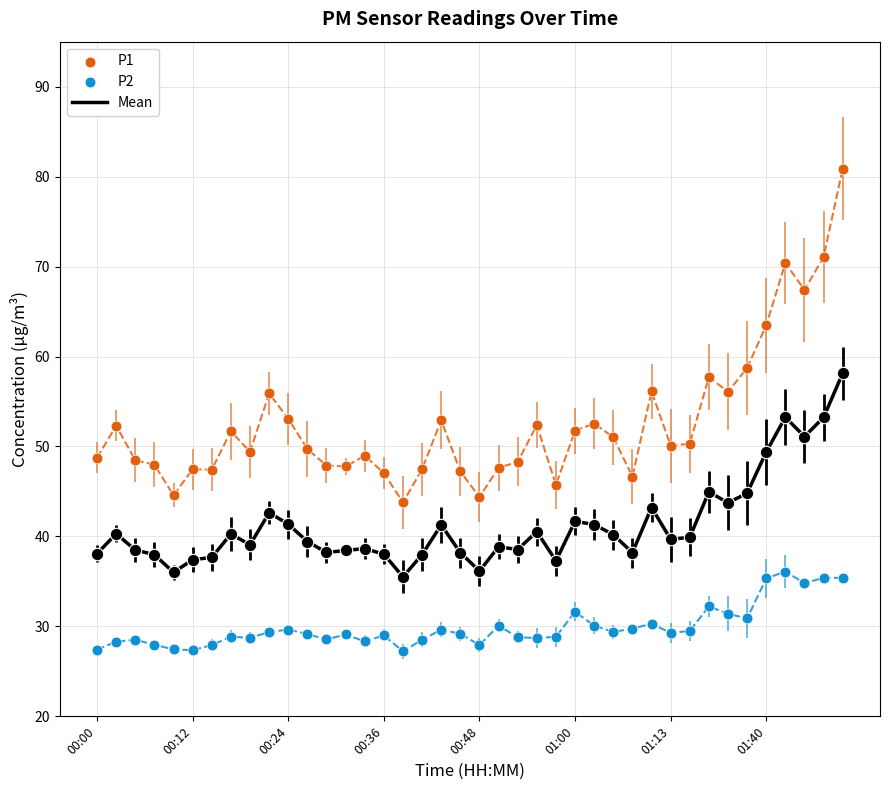

What are all the series names shown in the legend?

Mean, P1, P2